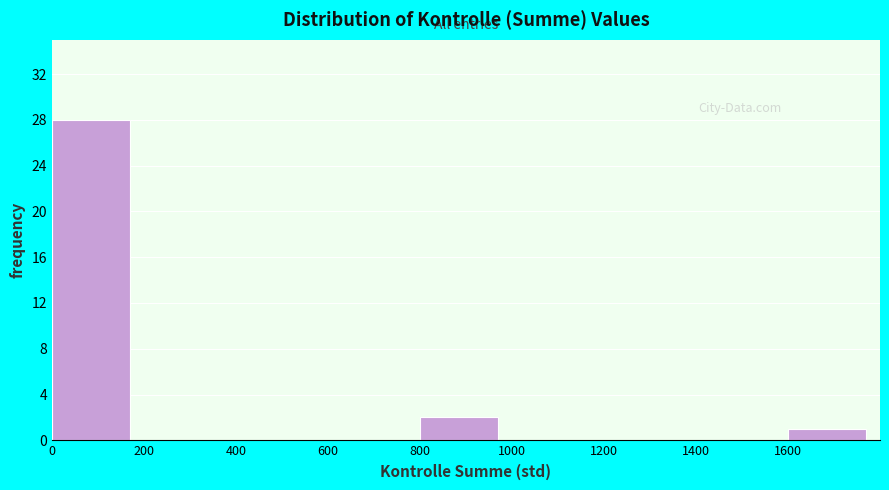

How tall is the bar that spans 1600 to 1800 on the x-axis? The values are not printed on the chart, so give them approximately, as read against the axis.

1